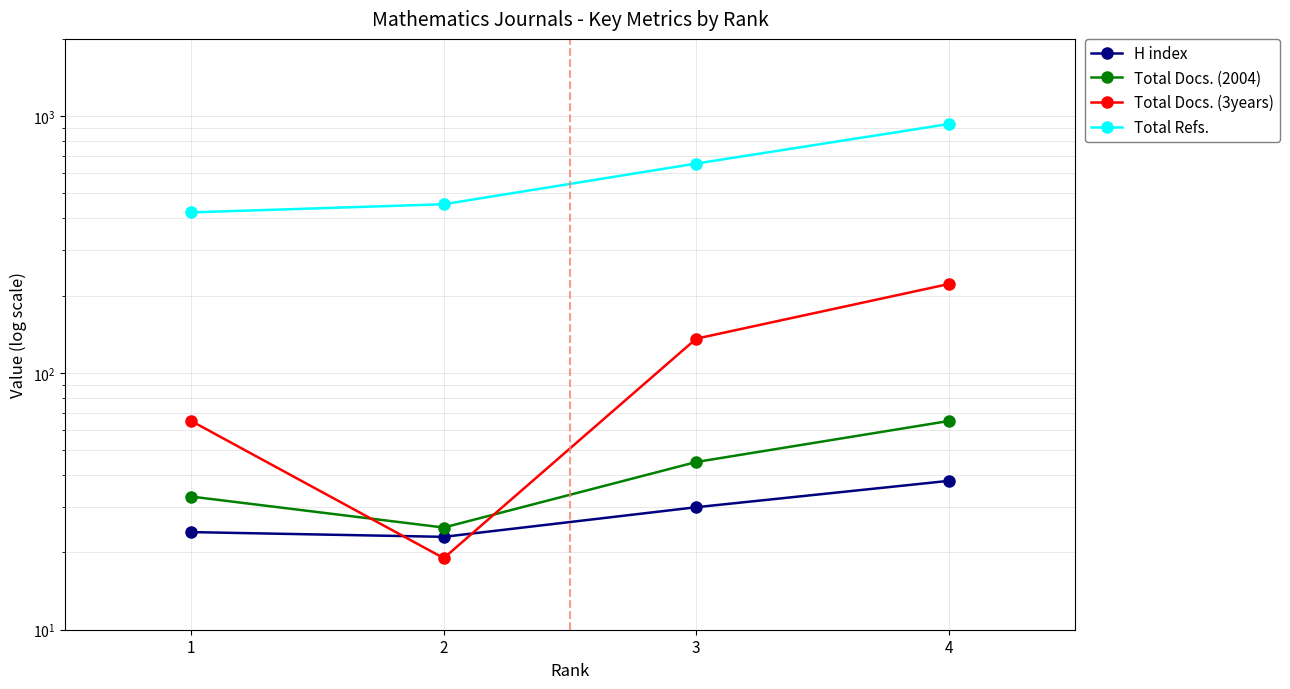

How many values in the H index series exceed 30?

1